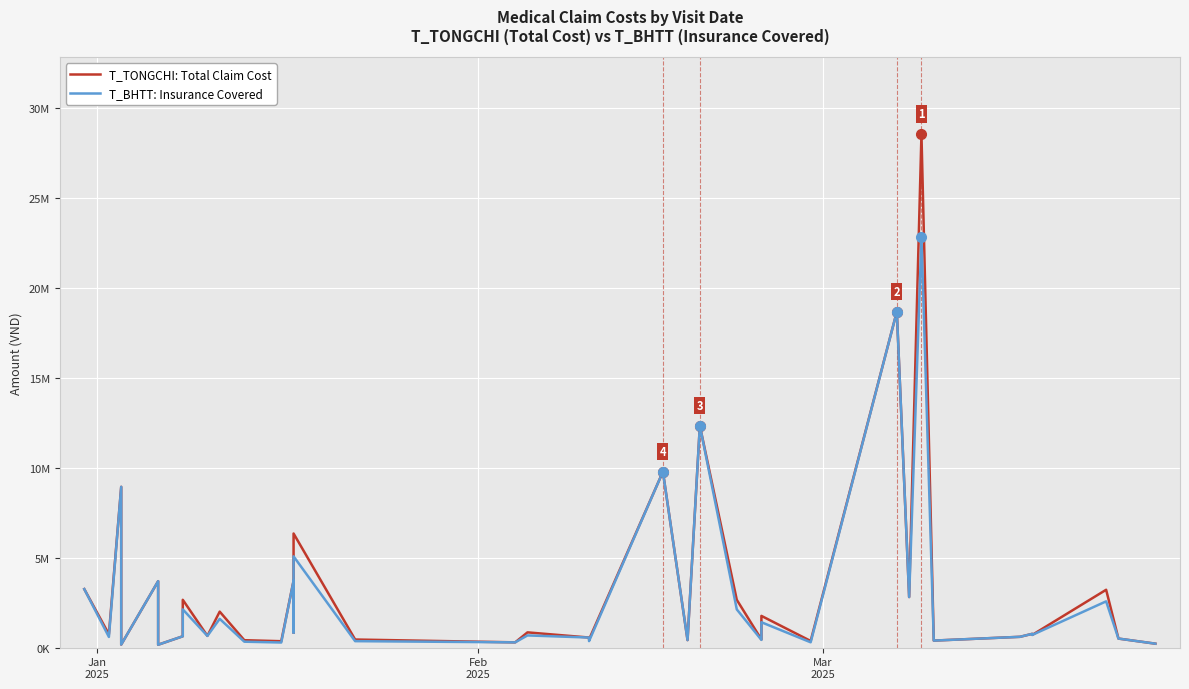

List the series in order of their overall mean, lowest first.

T_BHTT: Insurance Covered, T_TONGCHI: Total Claim Cost